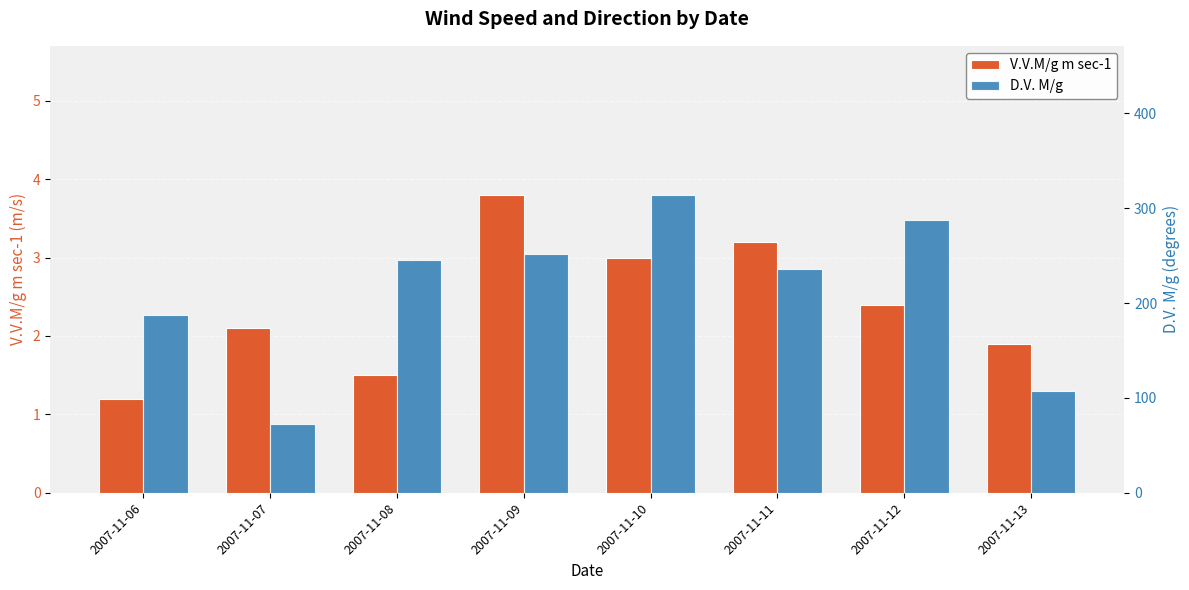

Between 2007-11-06 and 2007-11-12, which is larger?

2007-11-12